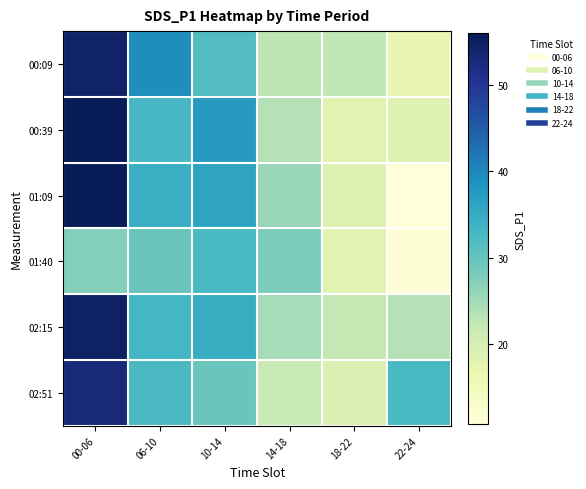

Which series has the largest range (max minus min)?

01:09